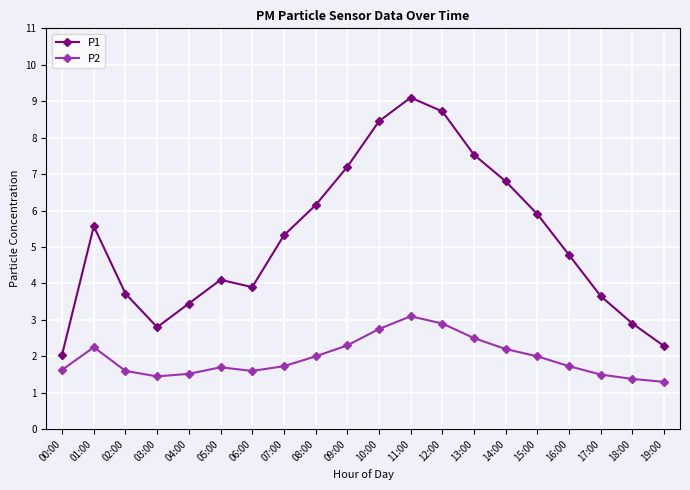

Which series has the largest total across all categories?

P1